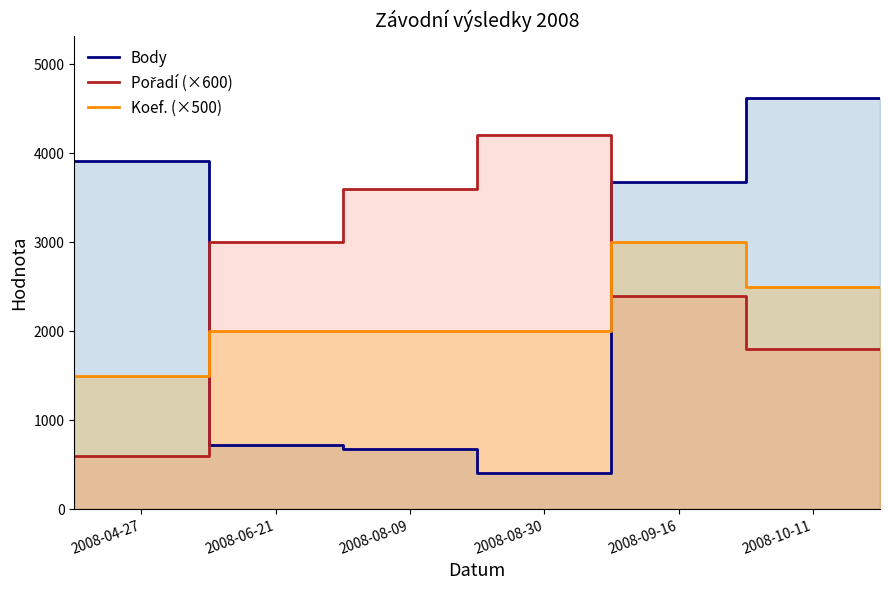

At 6, list the series in order from smallest to largest.

Pořadí (×600), Koef. (×500), Body